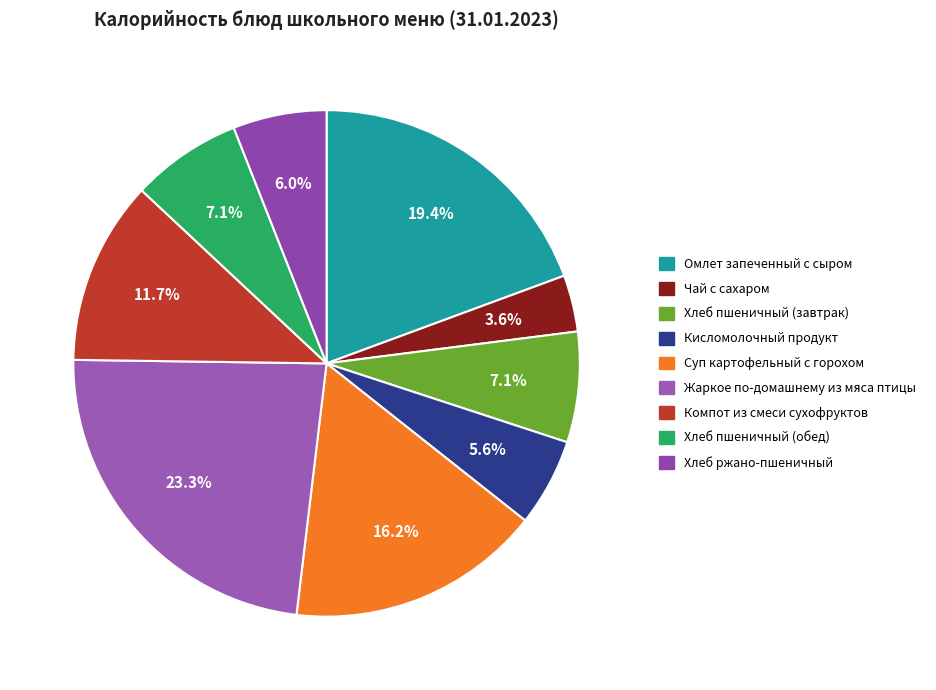

Which slice is the smallest?

Чай с сахаром